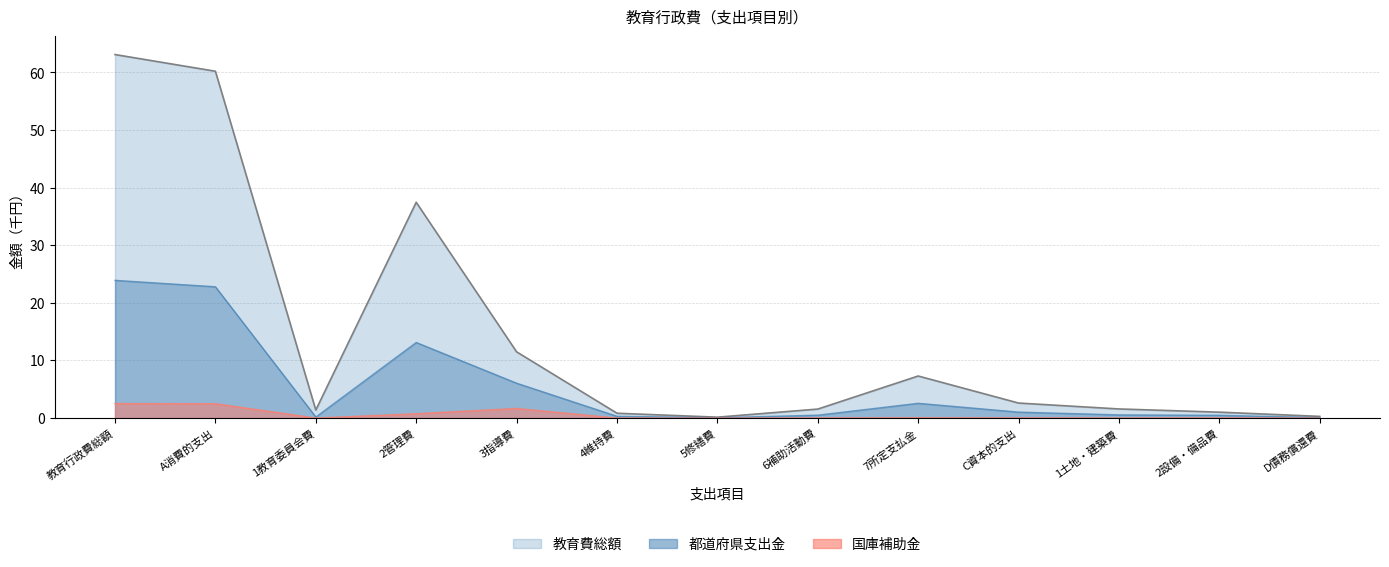

What is the sum of all 国庫補助金 values?

7.6